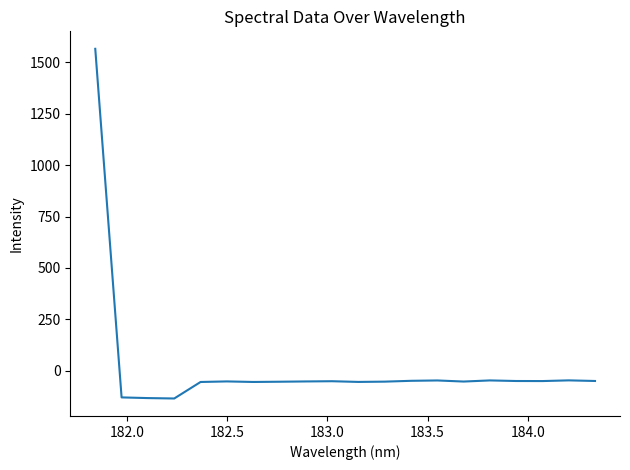

What is the difference between the maximum and minimum values?

1698.6